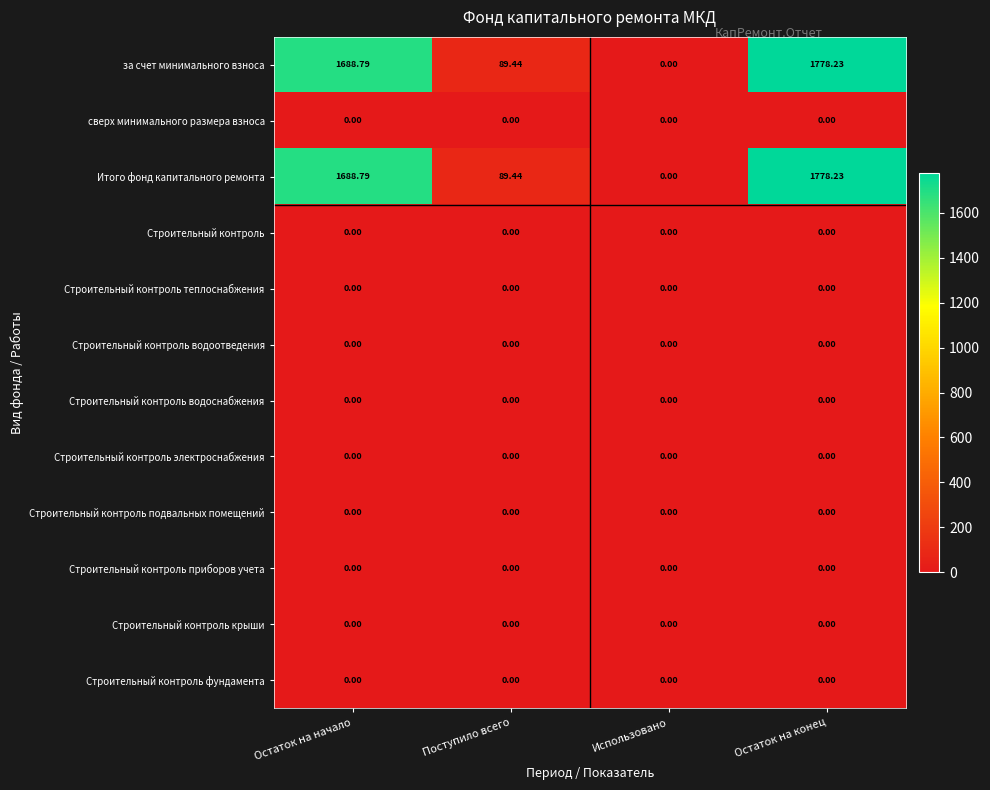

At which category is the sum across all series the highest?

Остаток на конец